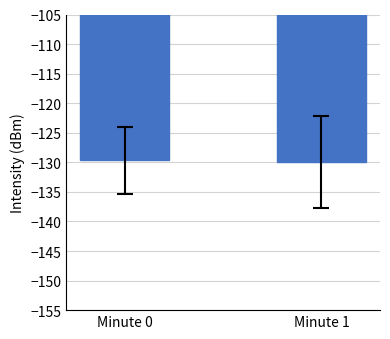

What is the smallest value displayed?

-130.0